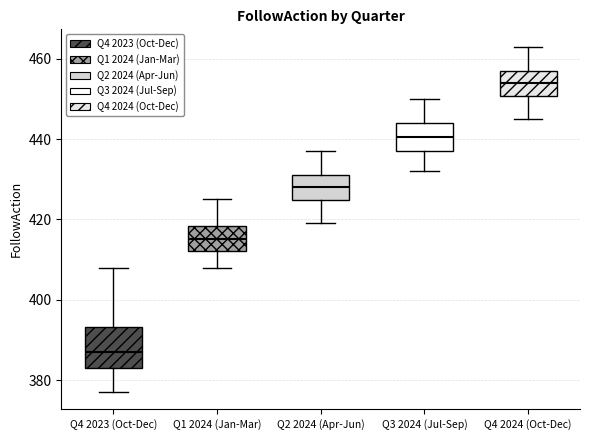

Where does the median line of the box for Q4 2023 (Oct-Dec) sit on the y-axis? The values are not printed on the chart, so give them approximately, as read against the axis.

388